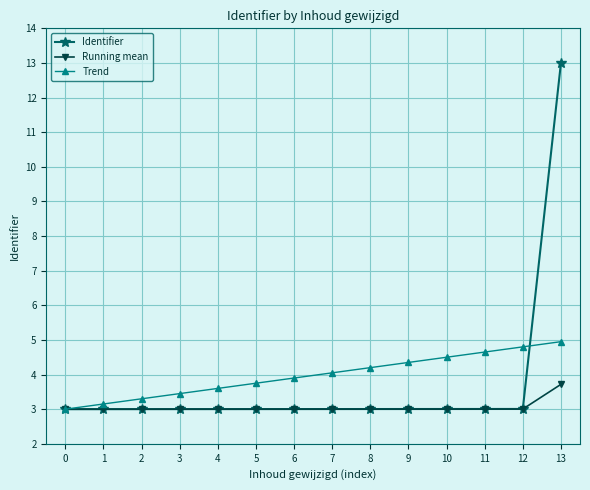

What is the average value of the Running mean series?

3.1